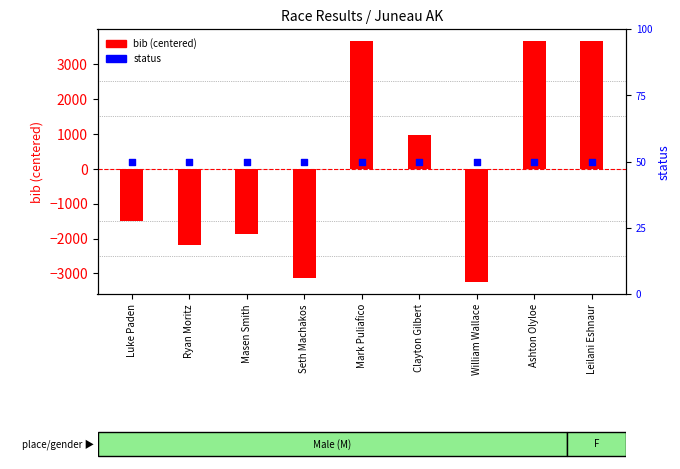

Which series has the largest total across all categories?

status